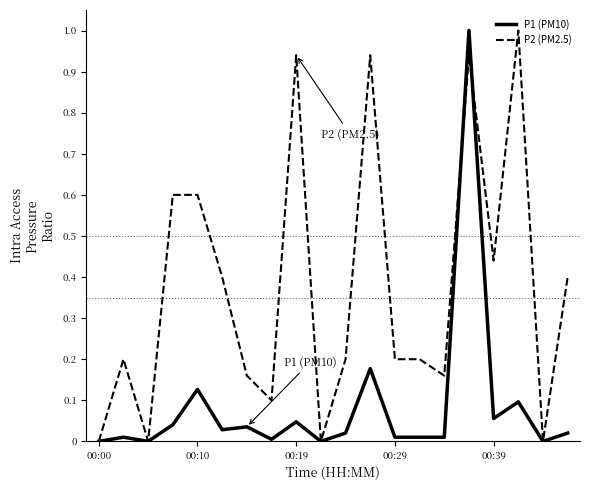

Which series has the largest total across all categories?

P2 (PM2.5)